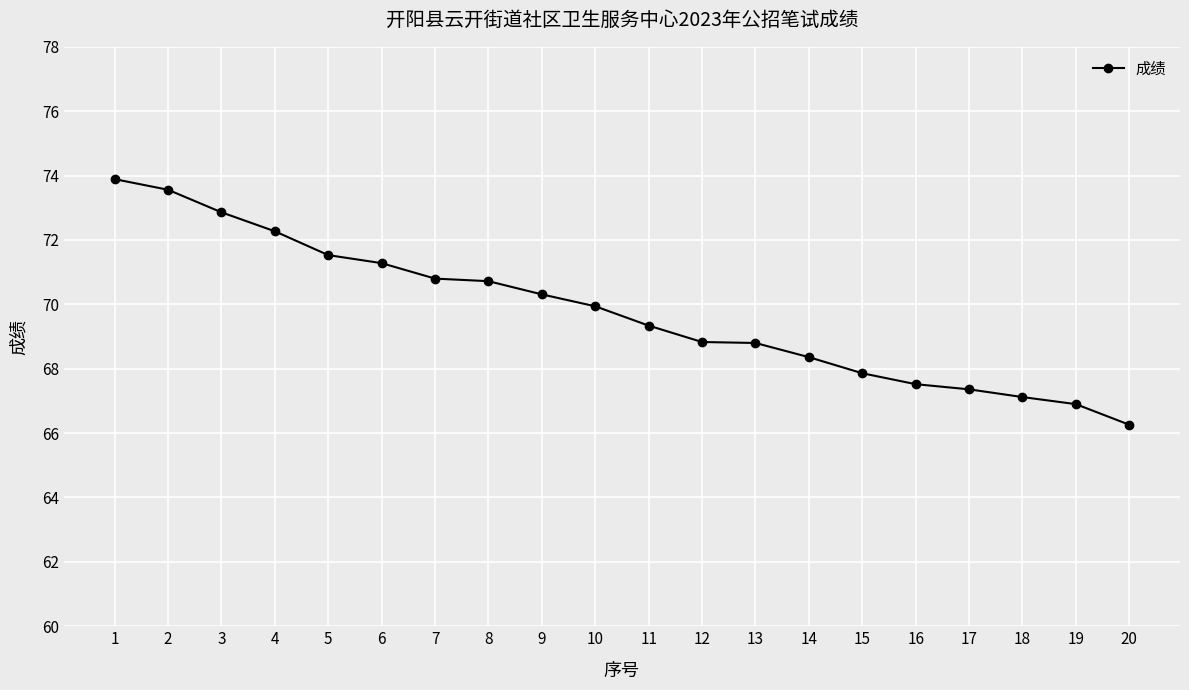

What is the smallest value displayed?

66.3